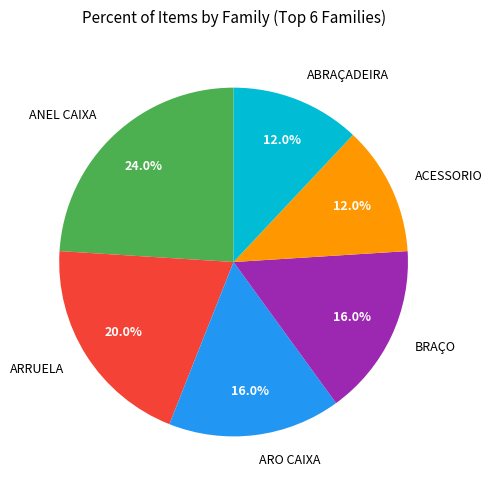

Which slice is the largest?

ANEL CAIXA